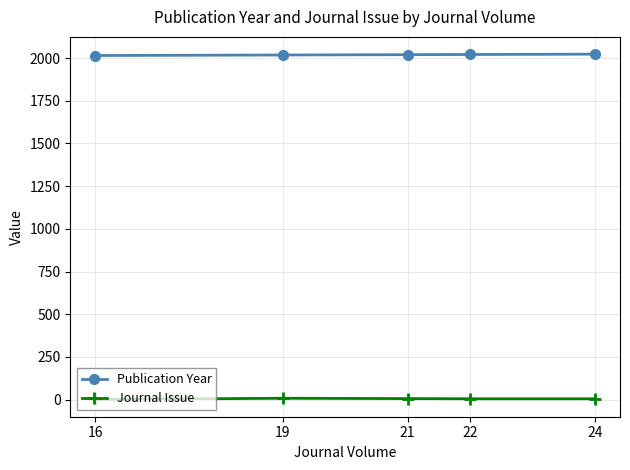

What is the difference between the second highest and second lowest values in the Journal Issue series?

1